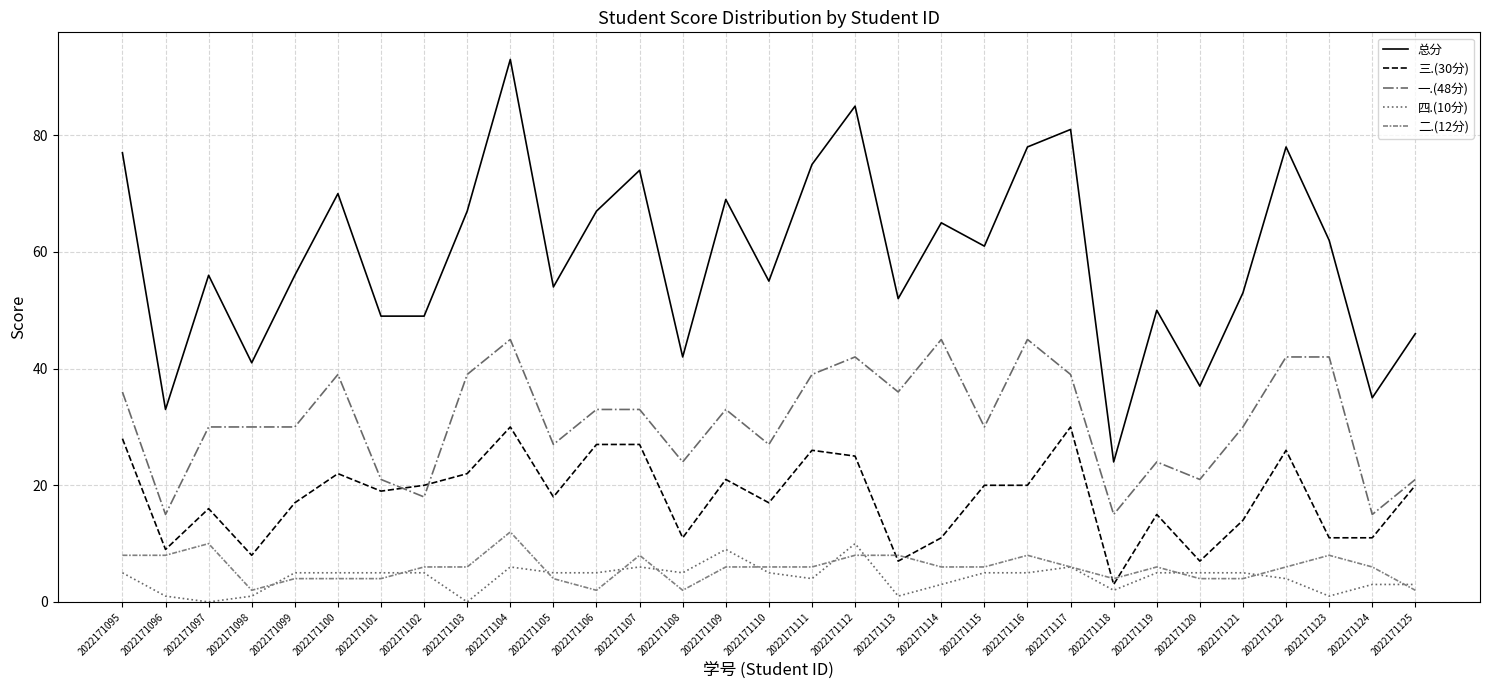

What is the difference between the second highest and second lowest values in the 三.(30分) series?

23